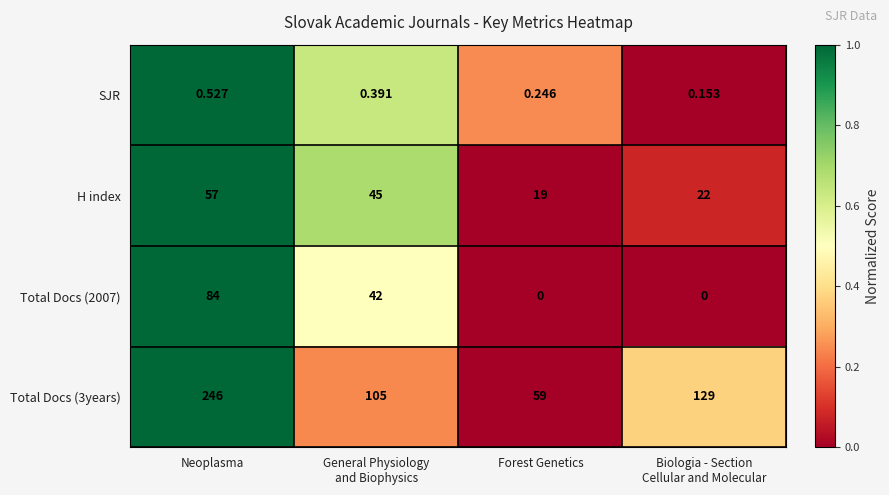

At which category is the sum across all series the highest?

Neoplasma